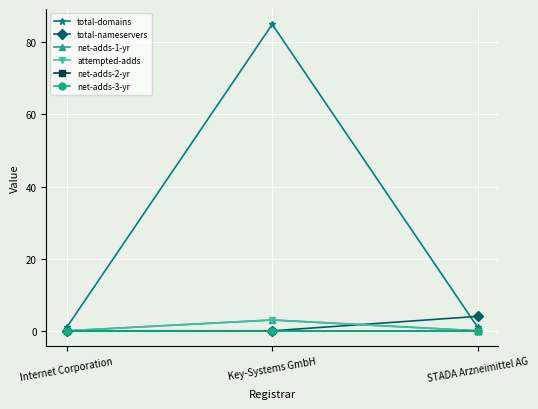

Reading left to right, what are all the values shown in this chart?

total-domains: Internet Corporation=1	Key-Systems GmbH=85	STADA Arzneimittel AG=1
total-nameservers: Internet Corporation=0	Key-Systems GmbH=0	STADA Arzneimittel AG=4
net-adds-1-yr: Internet Corporation=0	Key-Systems GmbH=3	STADA Arzneimittel AG=0
attempted-adds: Internet Corporation=0	Key-Systems GmbH=3	STADA Arzneimittel AG=0
net-adds-2-yr: Internet Corporation=0	Key-Systems GmbH=0	STADA Arzneimittel AG=0
net-adds-3-yr: Internet Corporation=0	Key-Systems GmbH=0	STADA Arzneimittel AG=0